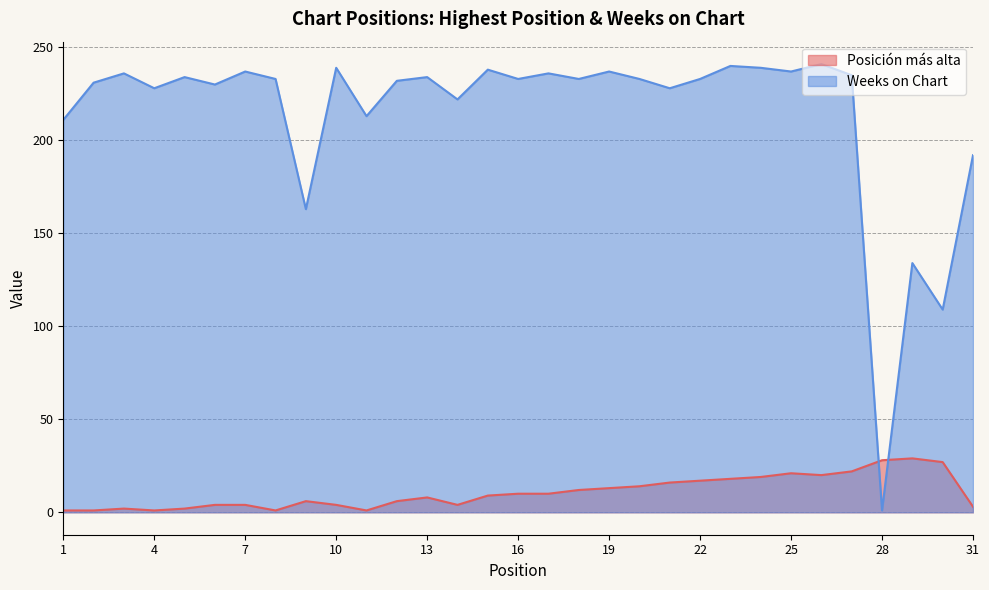

Reading right to left, list all the values displayed in this chart.

Posición más alta: 3	27	29	28	22	20	21	19	18	17	16	14	13	12	10	10	9	4	8	6	1	4	6	1	4	4	2	1	2	1	1
Weeks on Chart: 192	109	134	1	235	241	237	239	240	233	228	233	237	233	236	233	238	222	234	232	213	239	163	233	237	230	234	228	236	231	211